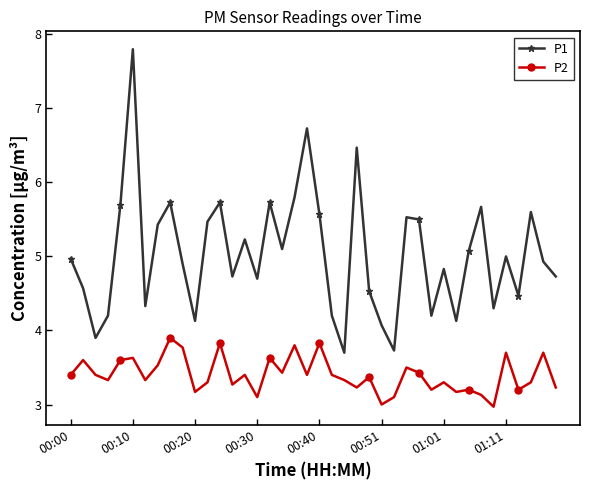

List the series in order of their peak value, lowest first.

P2, P1